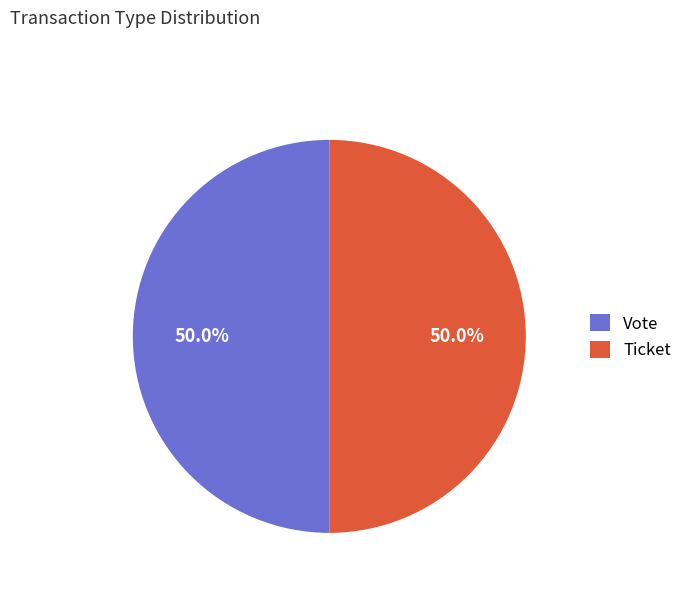

Is it true that Vote is 99% of the pie?

False